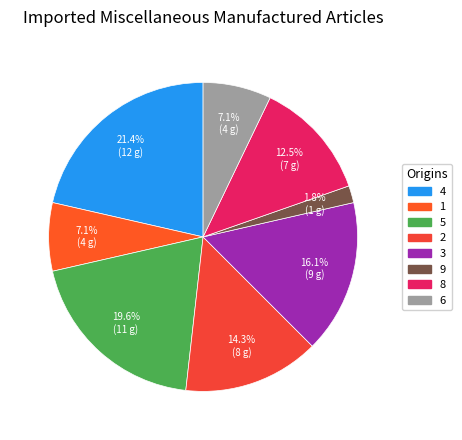

How many segments does this pie chart have?

8